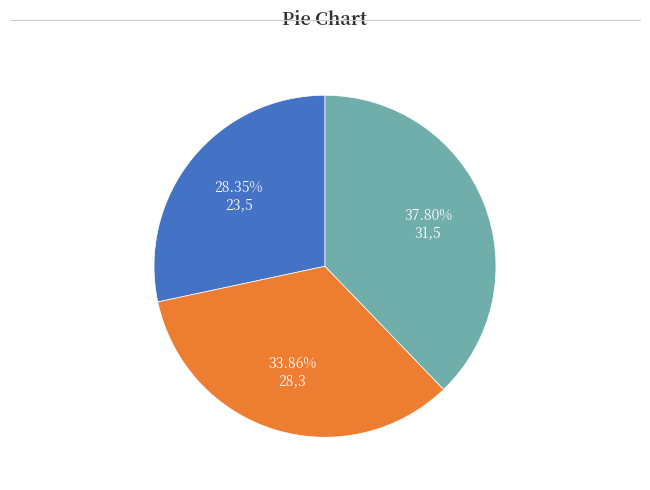

Approximately how many times larger is the value at 31,5 compared to 28,3?

1.1